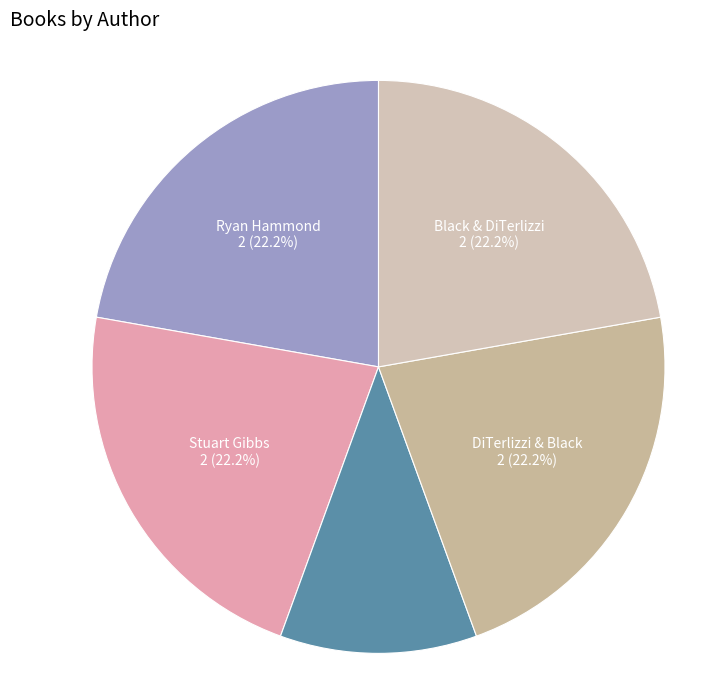

Is Stuart Gibbs the majority of the pie?

No